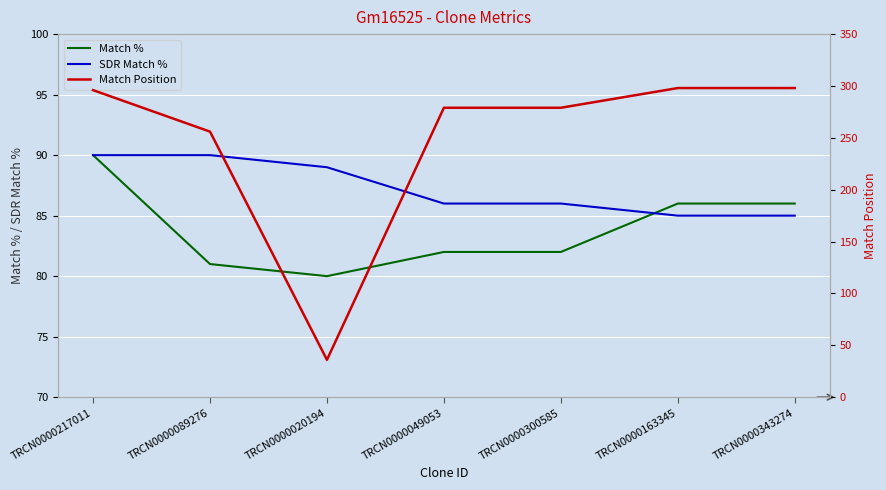

How many lines are shown in the chart?

3